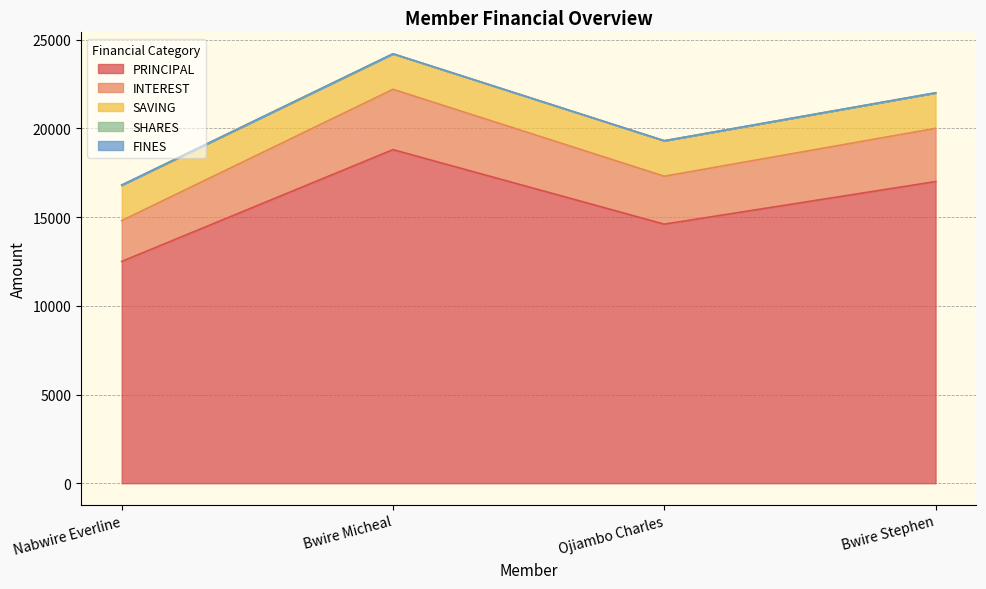

True or false: PRINCIPAL and INTEREST cross at least once.

False